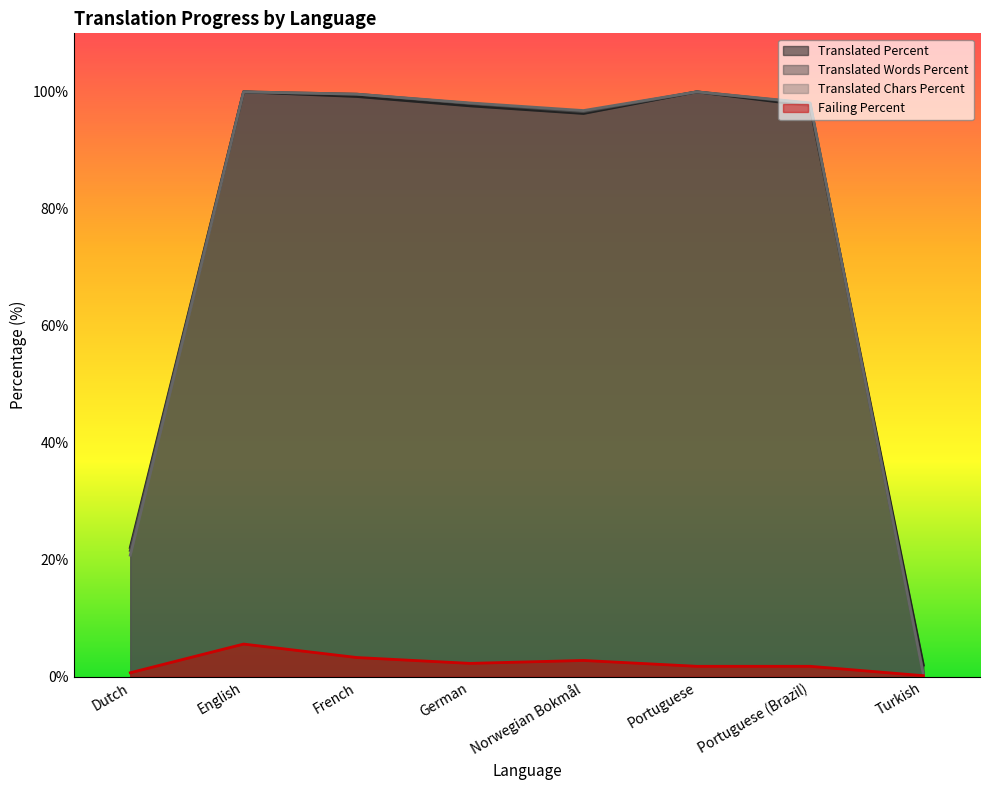

True or false: translated_chars_percent has a value of 100.0 at English.

True